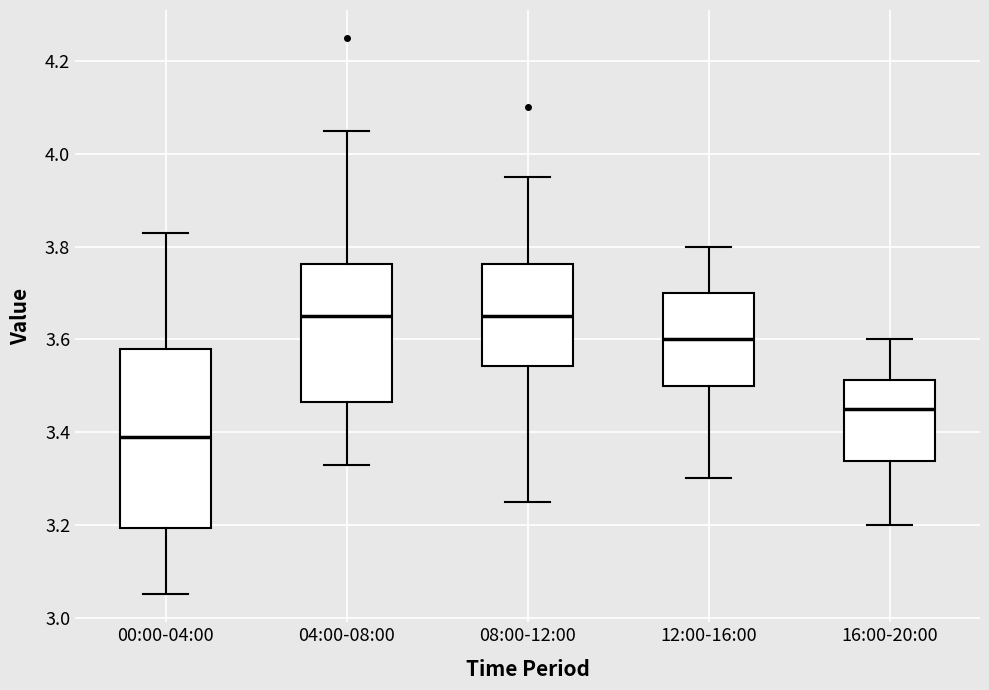

Where does the lower whisker of the box for 00:00-04:00 end on the y-axis? The values are not printed on the chart, so give them approximately, as read against the axis.

3.06